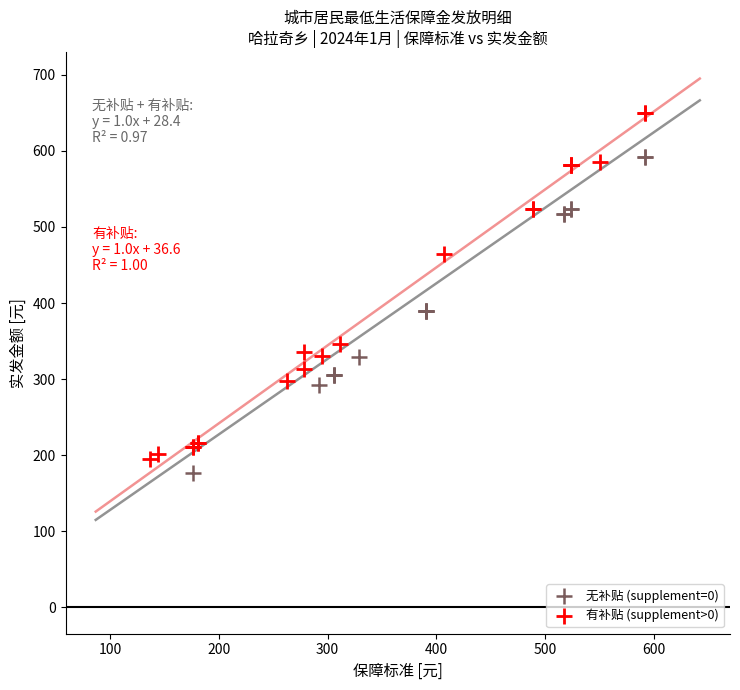

What are all the series names shown in the legend?

无补贴 (supplement=0), 有补贴 (supplement>0)